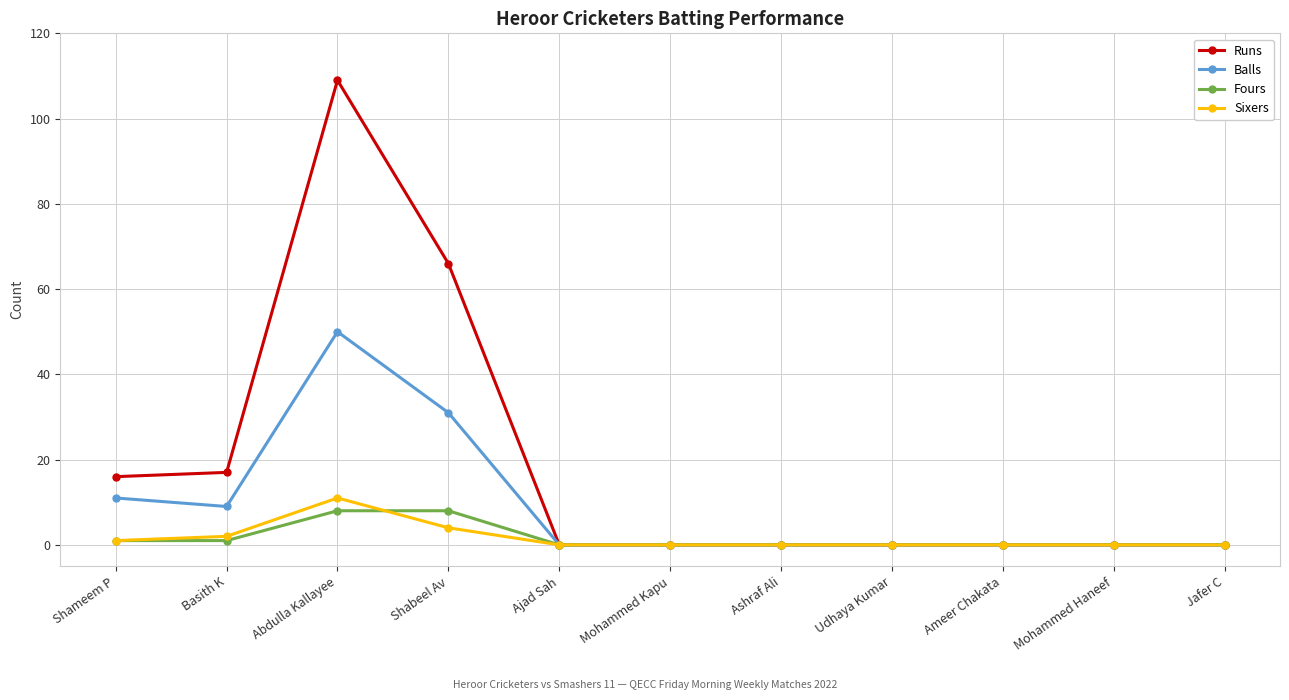

What is the label of the 5th point from the right?

Ashraf Ali